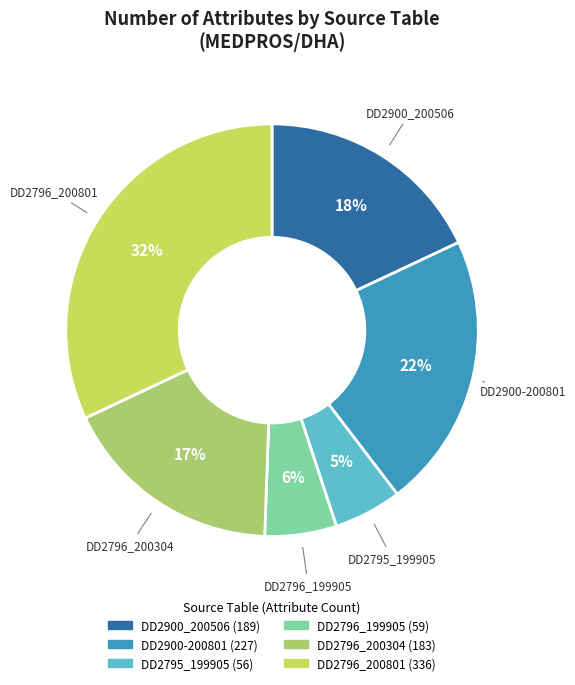

How many segments does this pie chart have?

6